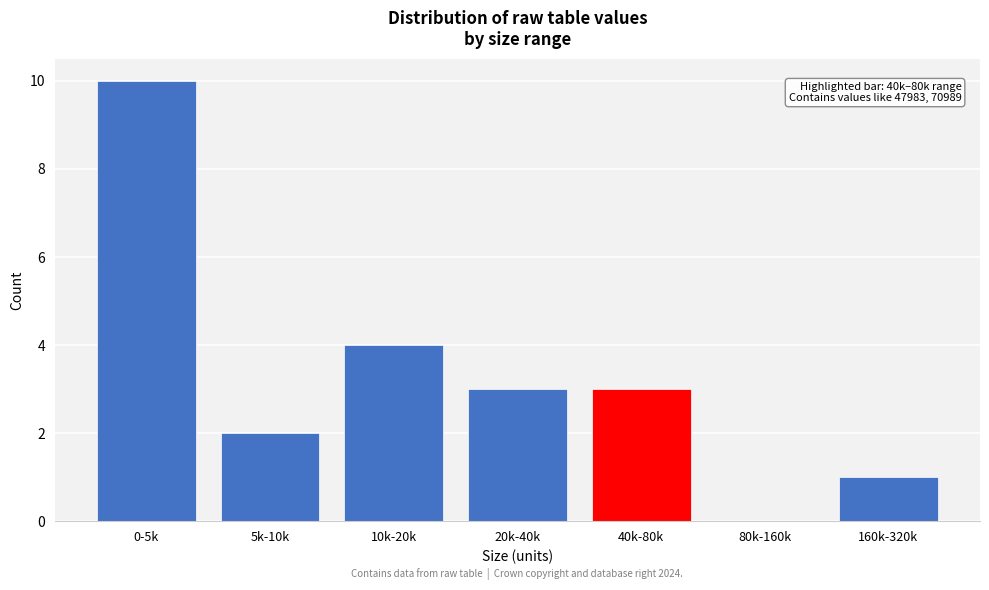

Reading left to right, what are all the values shown in this chart?

0-5k=10	5k-10k=2	10k-20k=4	20k-40k=3	40k-80k=3	80k-160k=0	160k-320k=1